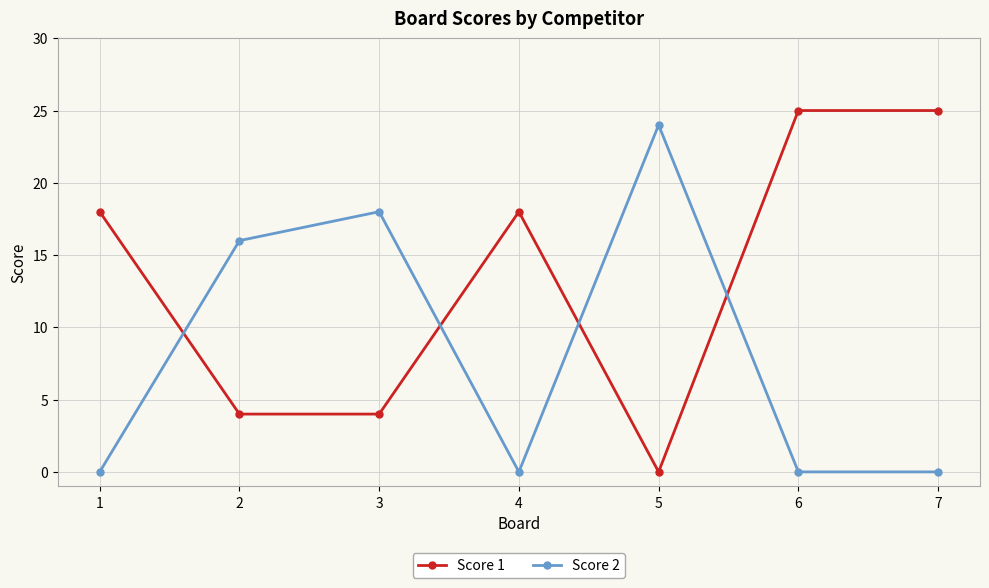

What is the maximum value shown in the chart?

25